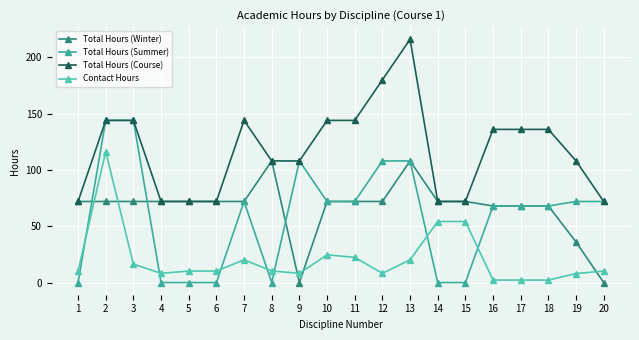

What is the minimum value for Contact Hours?

2.2